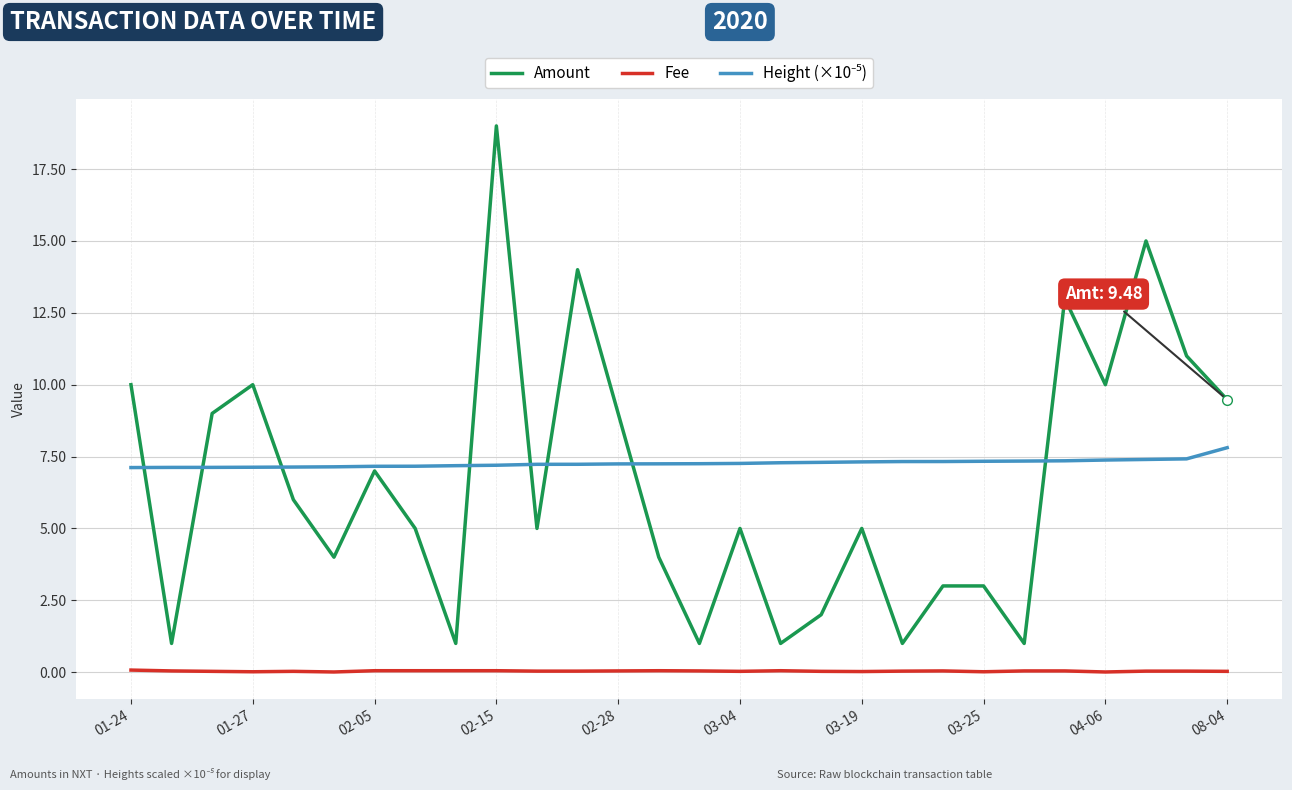

True or false: Fee and Amount intersect in this chart.

False